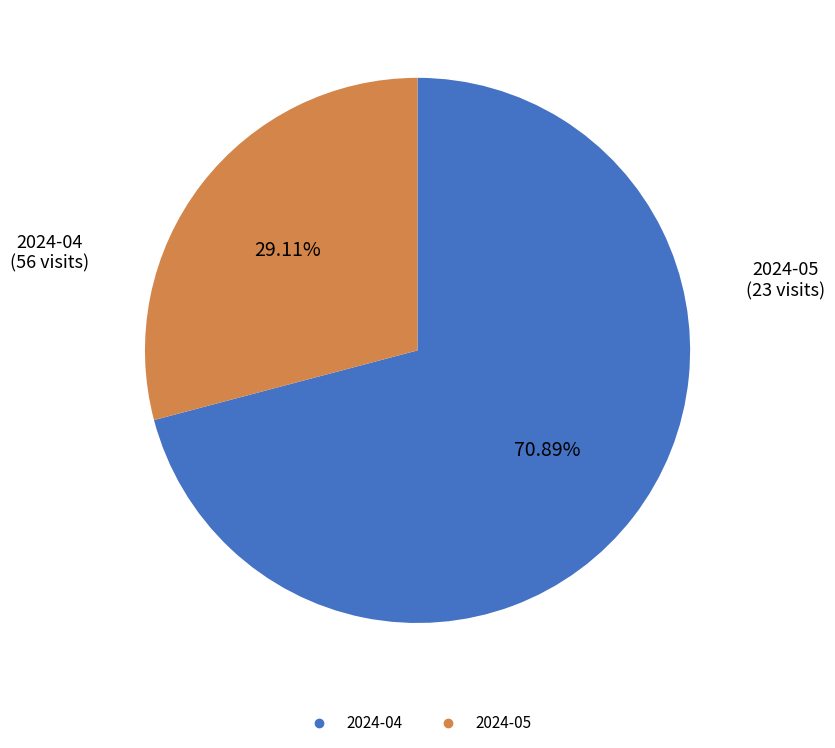

To the nearest percent, what is the difference between the 2024-05 and 2024-04 slice percentages?

42%